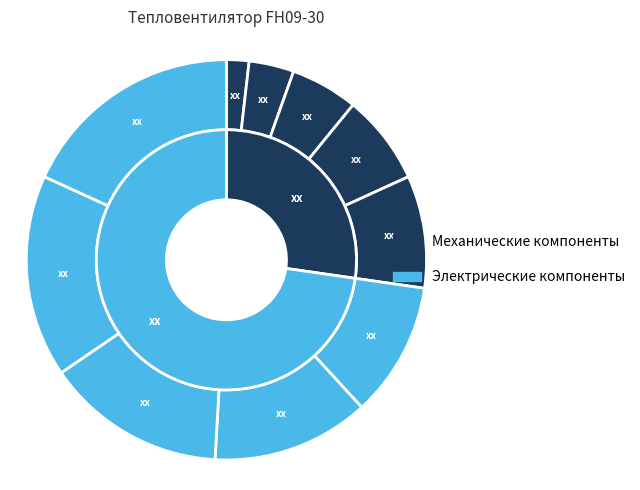

To the nearest percent, what portion does Передняя решетка represent?

2%